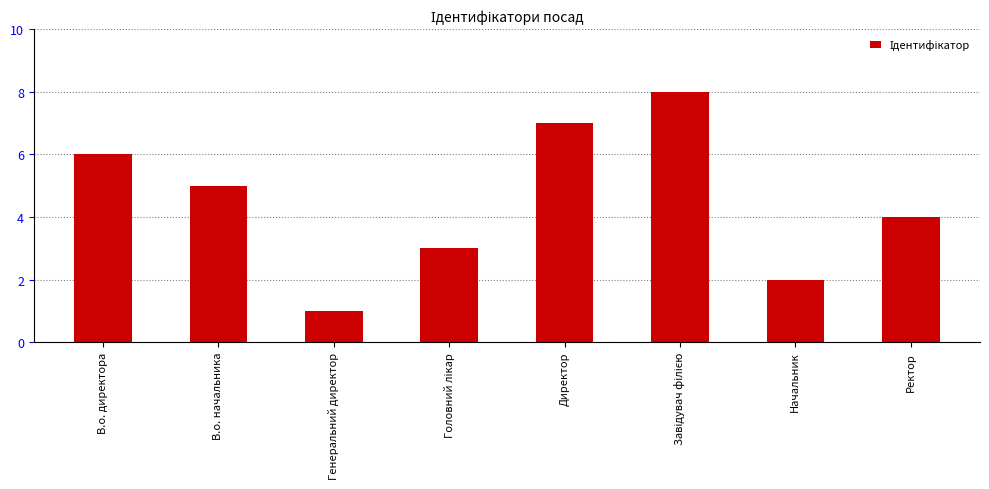

What is the maximum value shown in the chart?

8